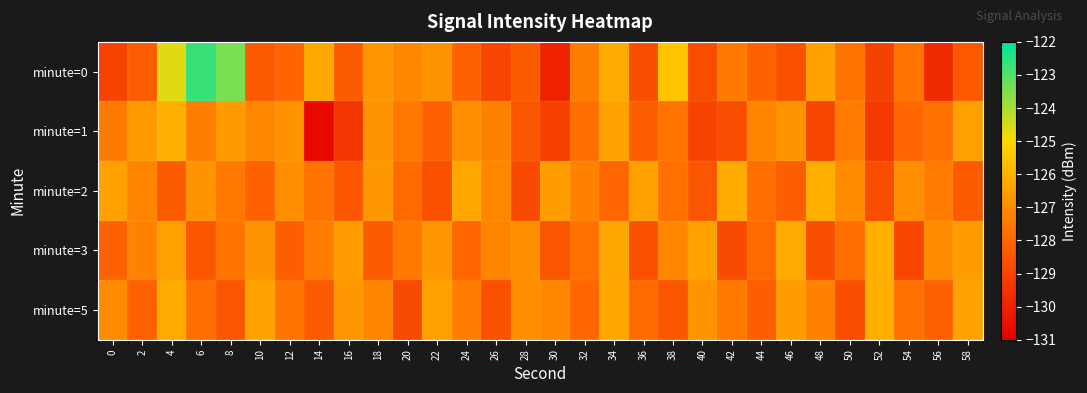

What is the difference between the highest and lowest values at 52?

3.2